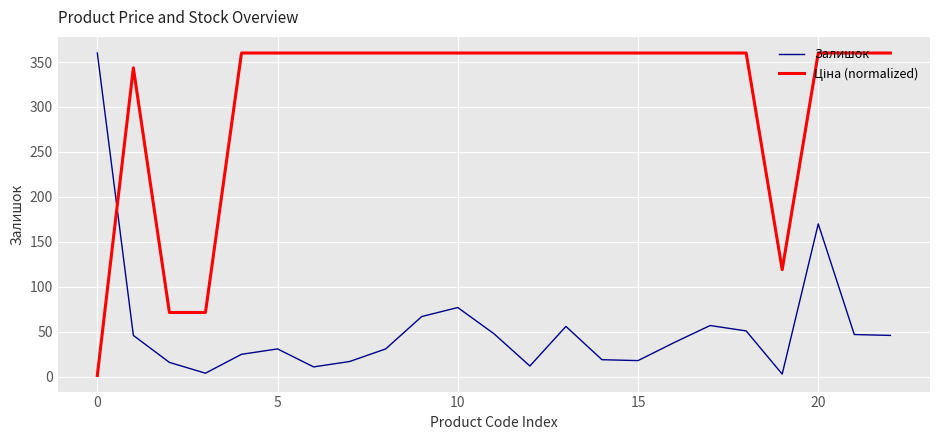

What is the difference between the maximum and minimum values in the Залишок series?

357.0